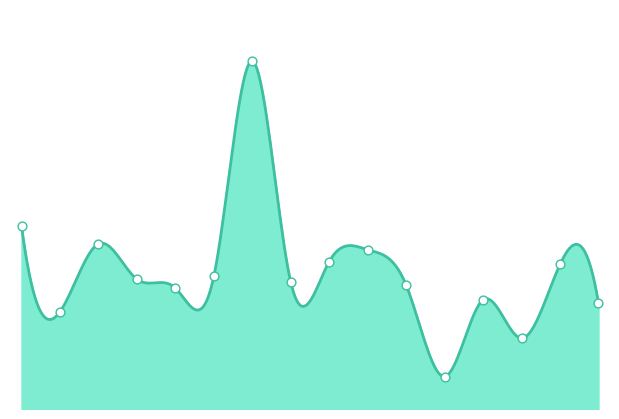

Which has a higher value, 5 or 1?

1